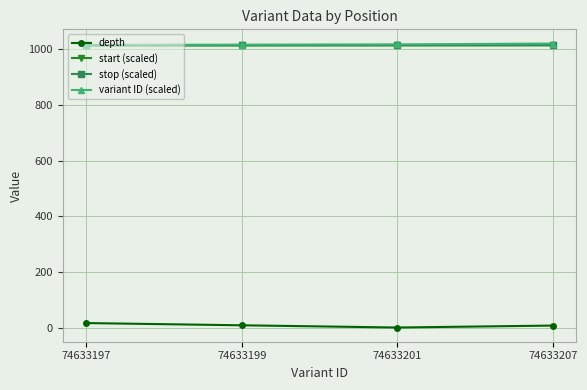

How many interior local valleys does the depth series have?

1